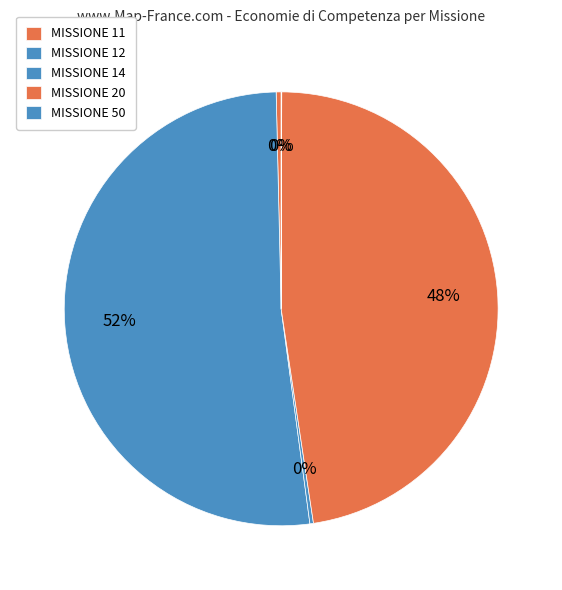

Do MISSIONE 20 and MISSIONE 50 together represent more than half of the pie?

No